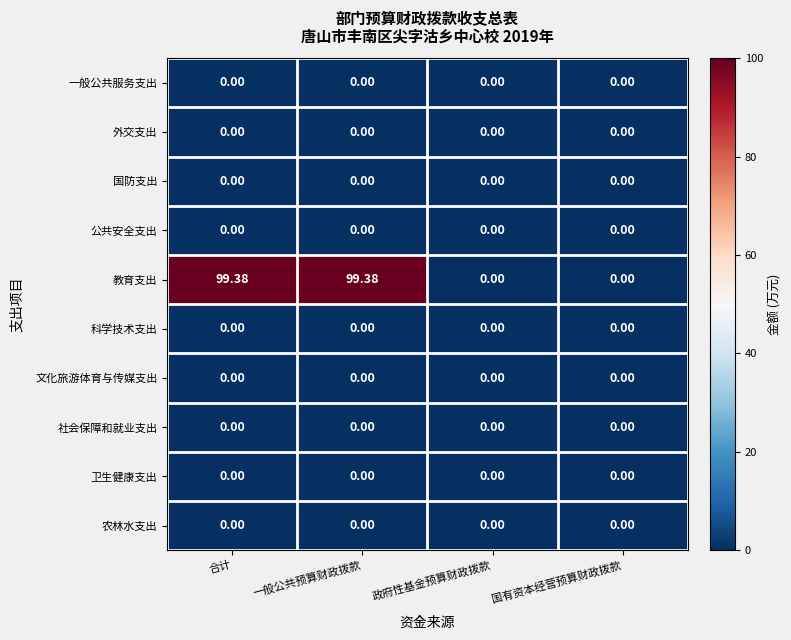

Which series has the largest total across all categories?

教育支出